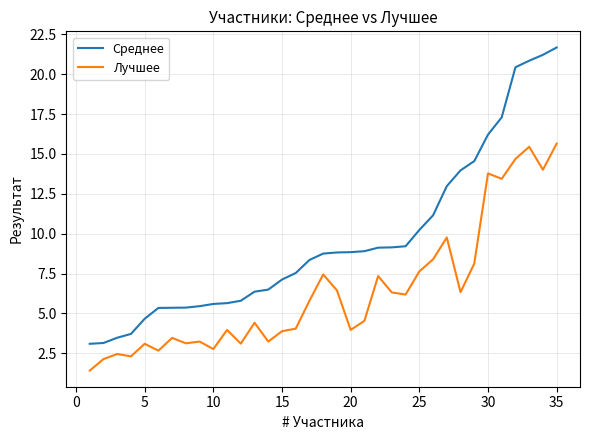

Which series has the widest spread of values?

Среднее